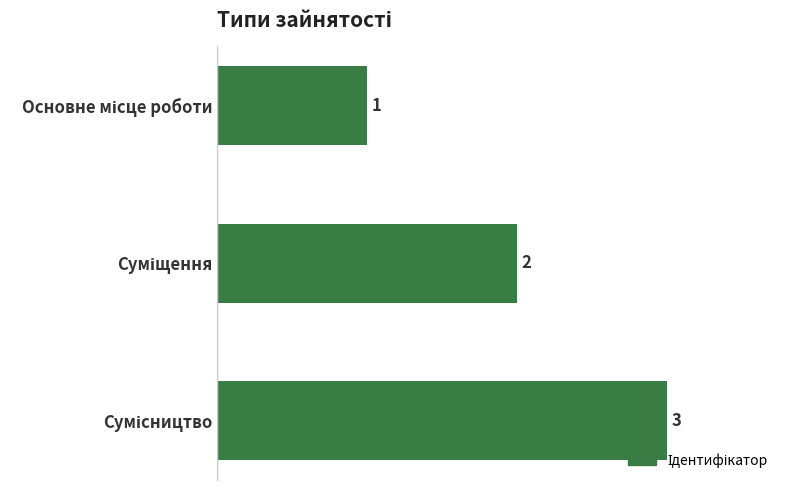

Count the number of categories in the chart.

3